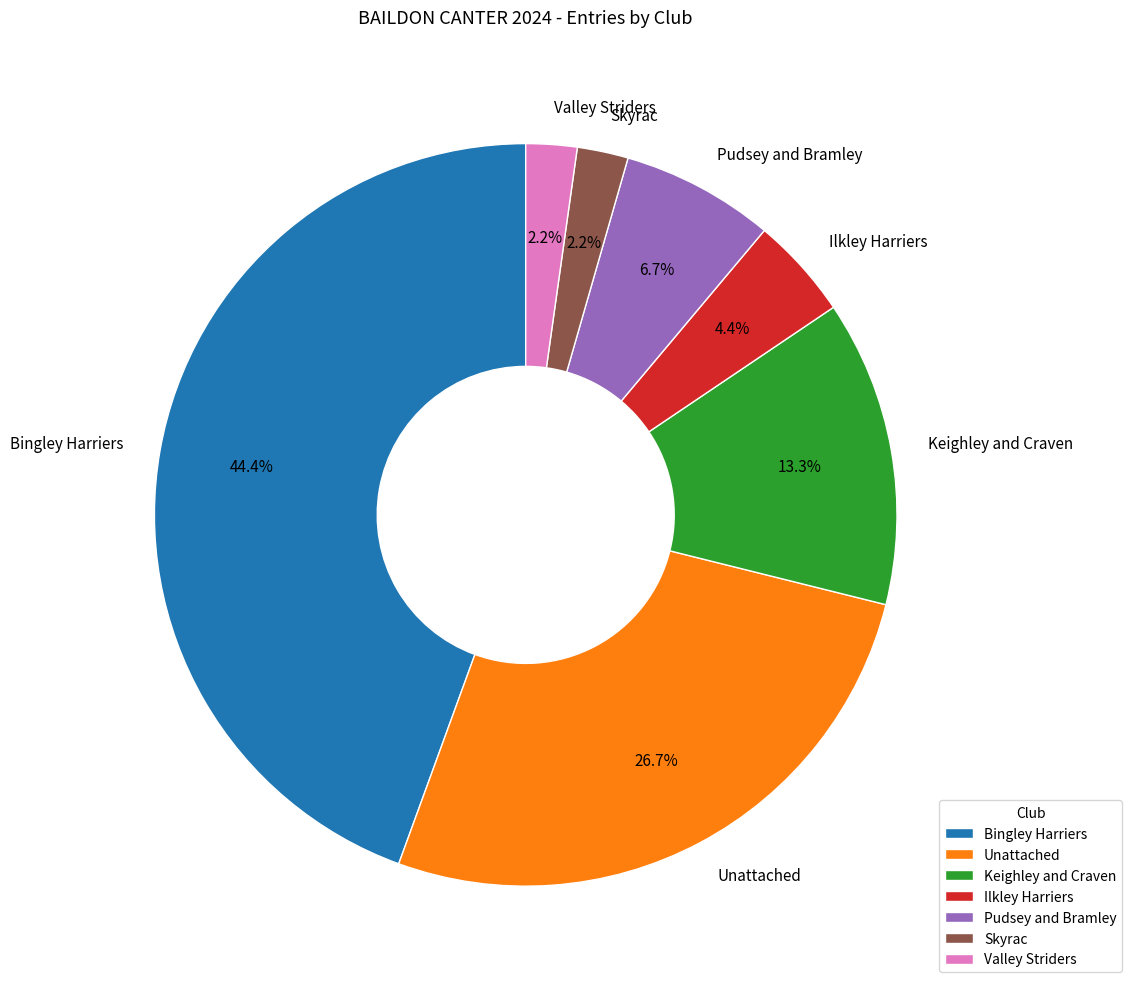

How much of the chart is everything except Ilkley Harriers?

95.6%